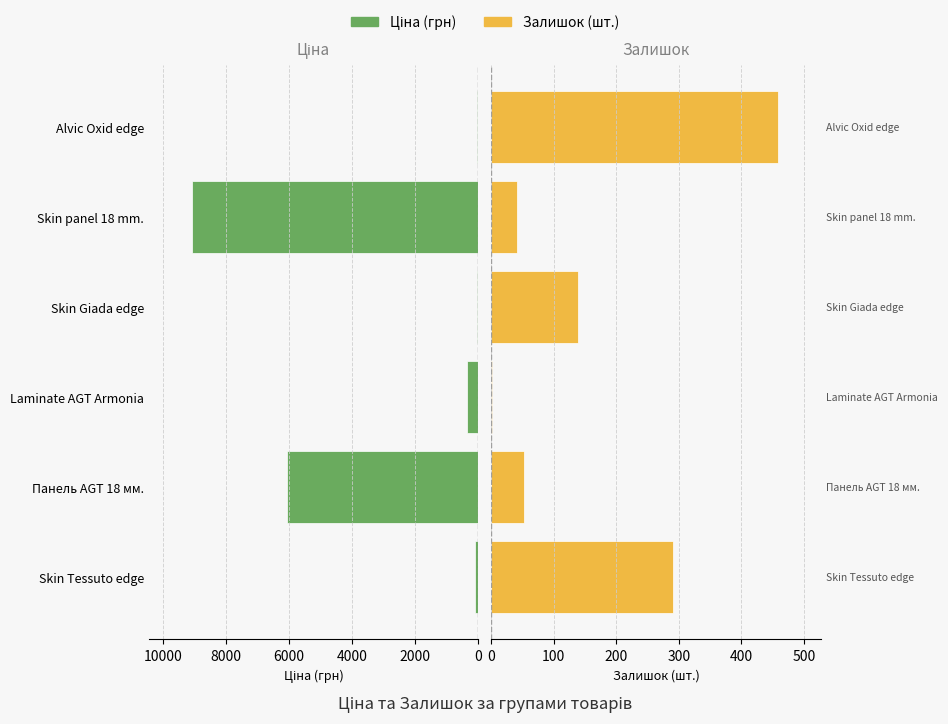

What is the difference between the maximum and minimum values in the Ціна series?

9061.1